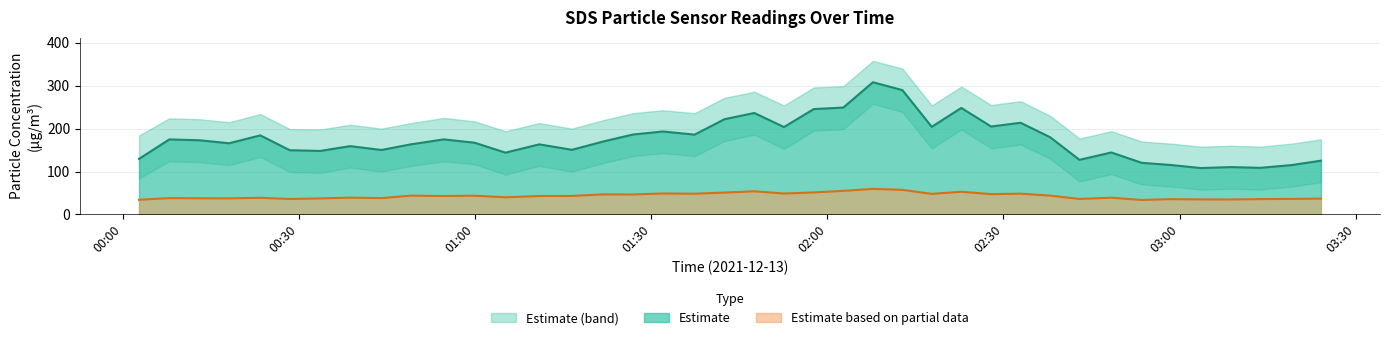

How many interior local valleys does the SDS_P2 series have?

13